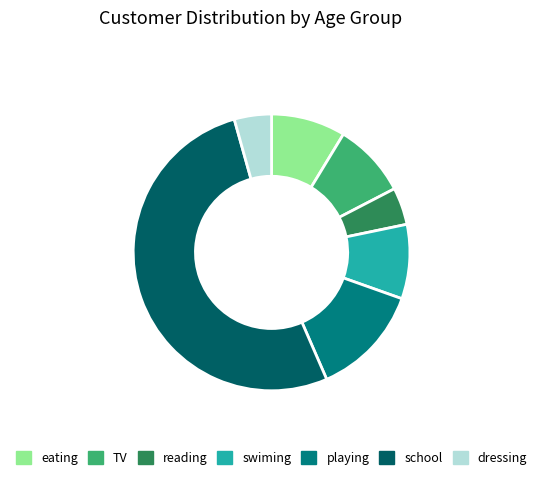

Which slice represents more than half of the pie?

school